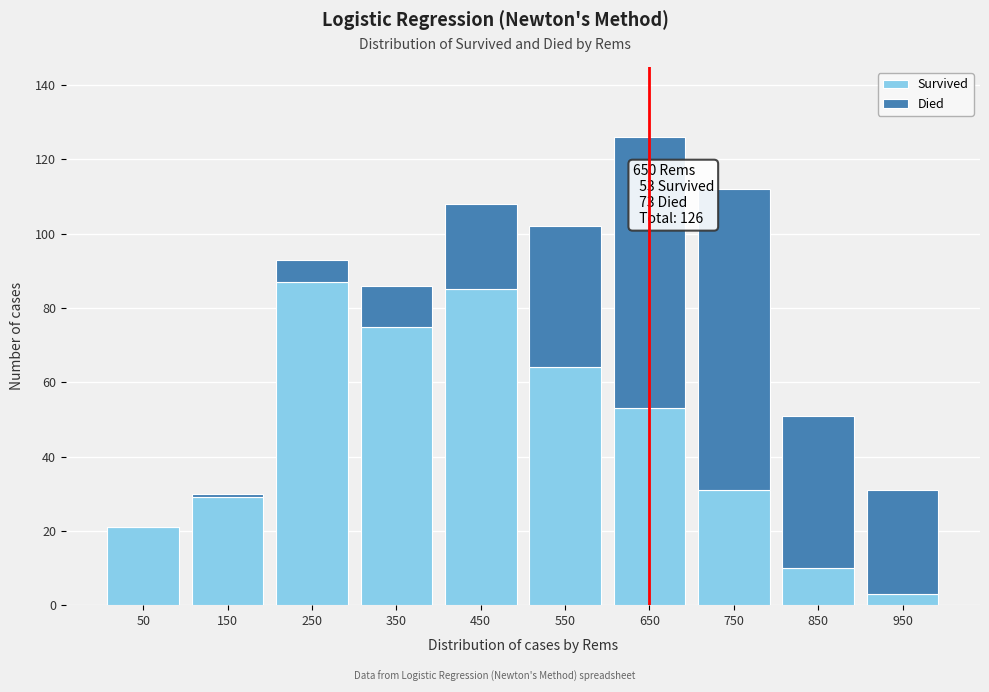

Reading left to right, what are the values for Survived?

50=21	150=29	250=87	350=75	450=85	550=64	650=53	750=31	850=10	950=3